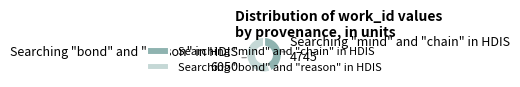

Which category has the smallest portion of the pie?

Searching "mind" and "chain" in HDIS